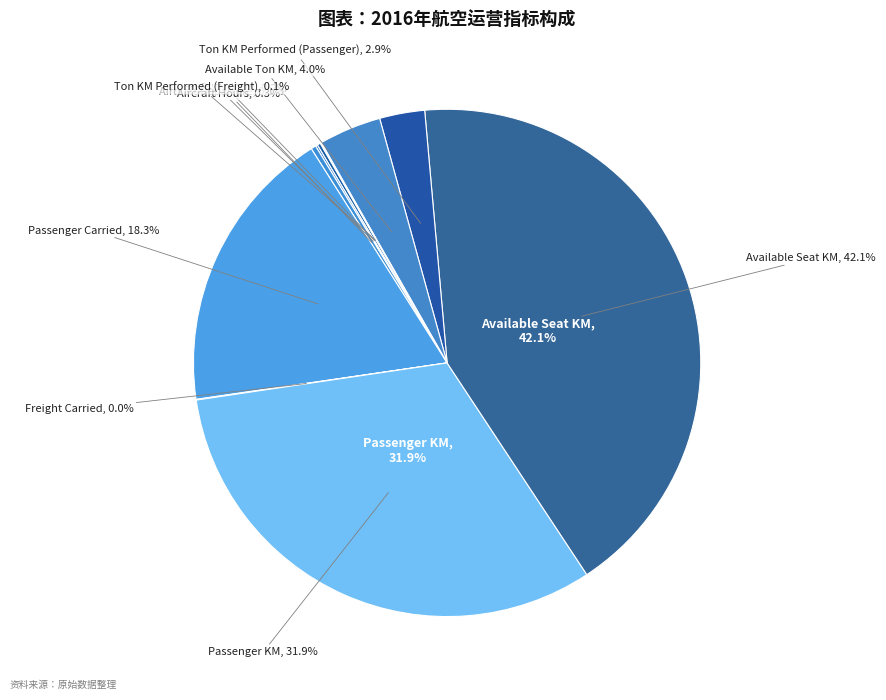

Count the number of slices in the pie.

10